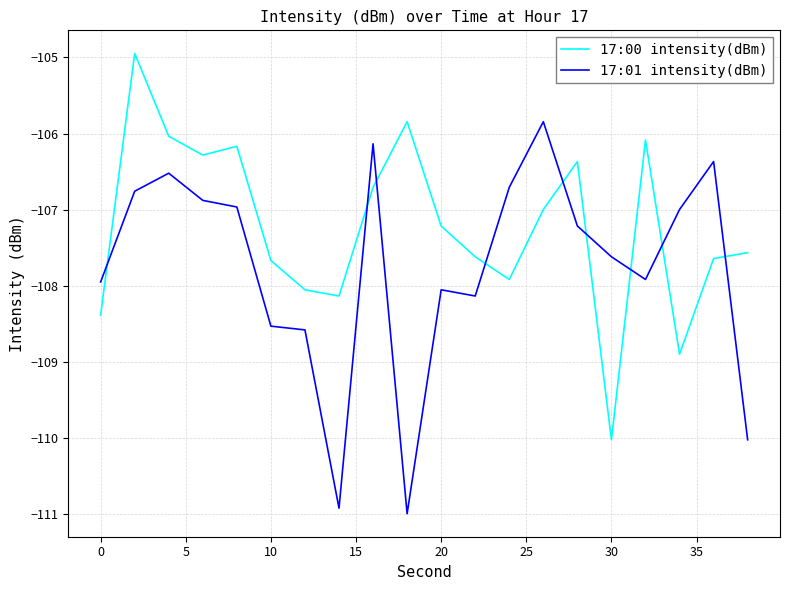

Is this an area chart (filled region under the line)?

No